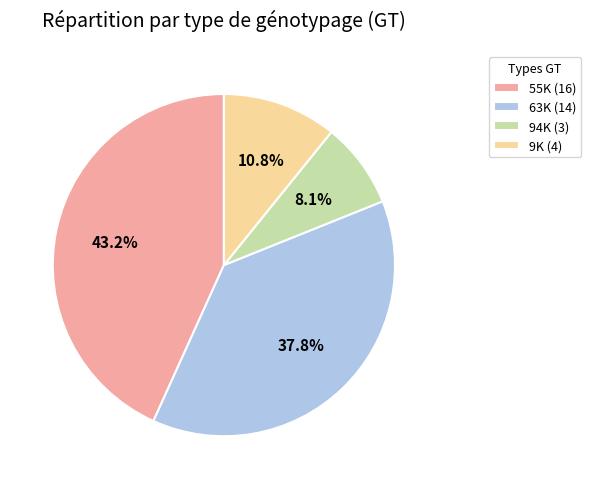

Count the number of slices in the pie.

4